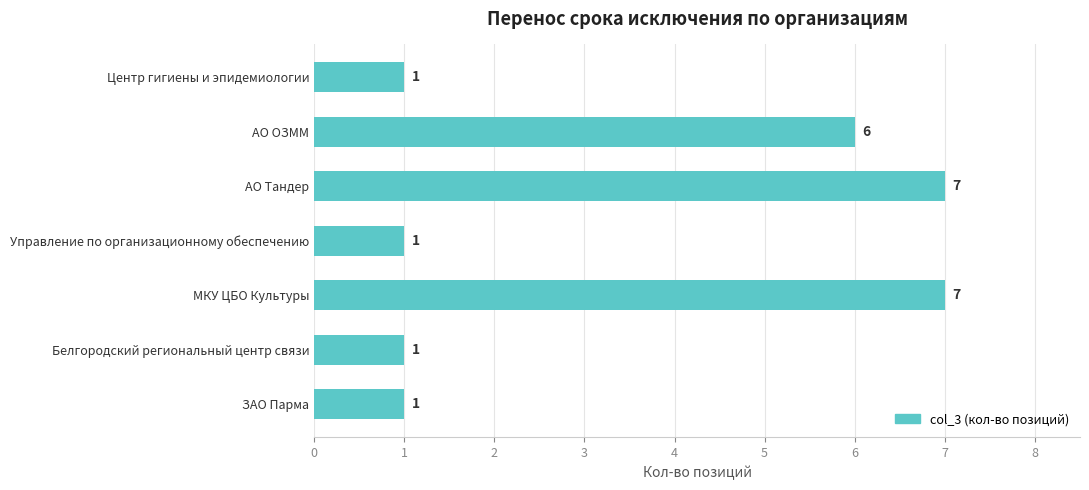

What is the maximum value shown in the chart?

7